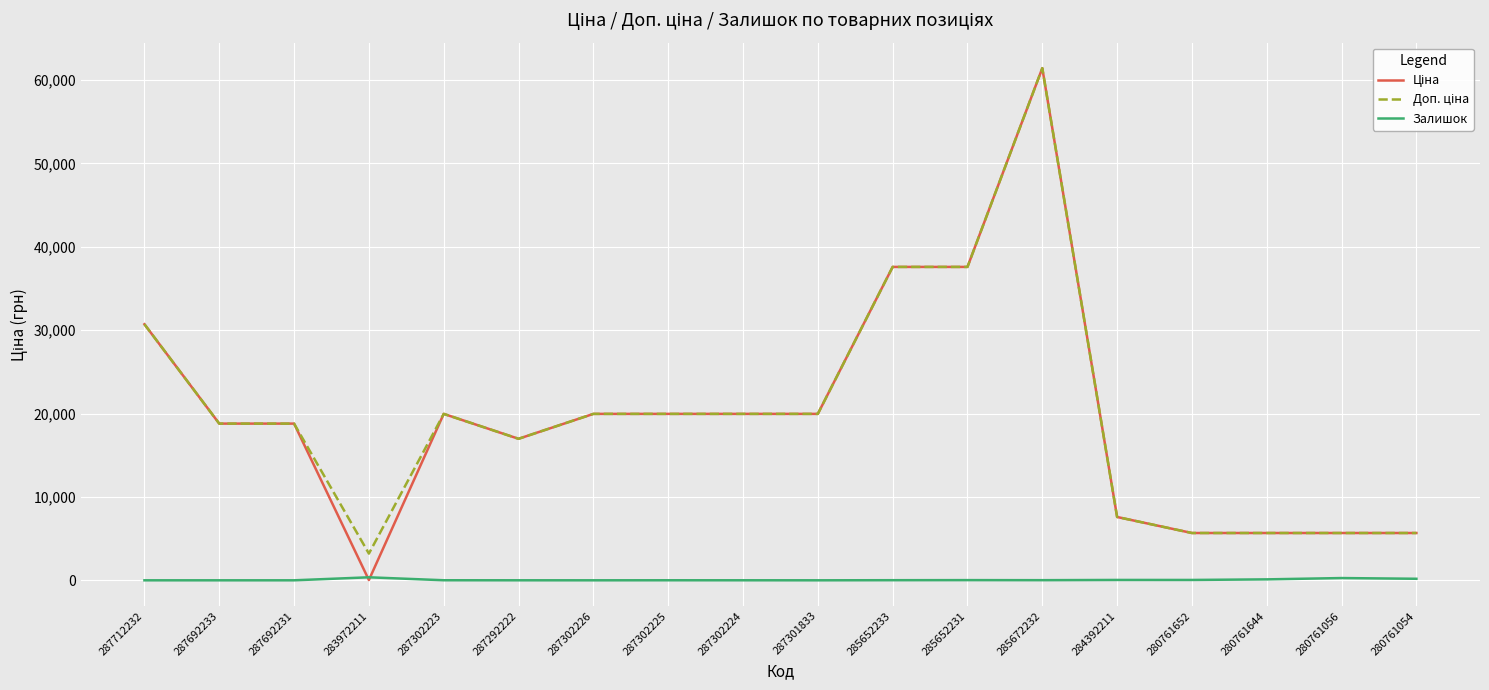

How many lines are shown in the chart?

3